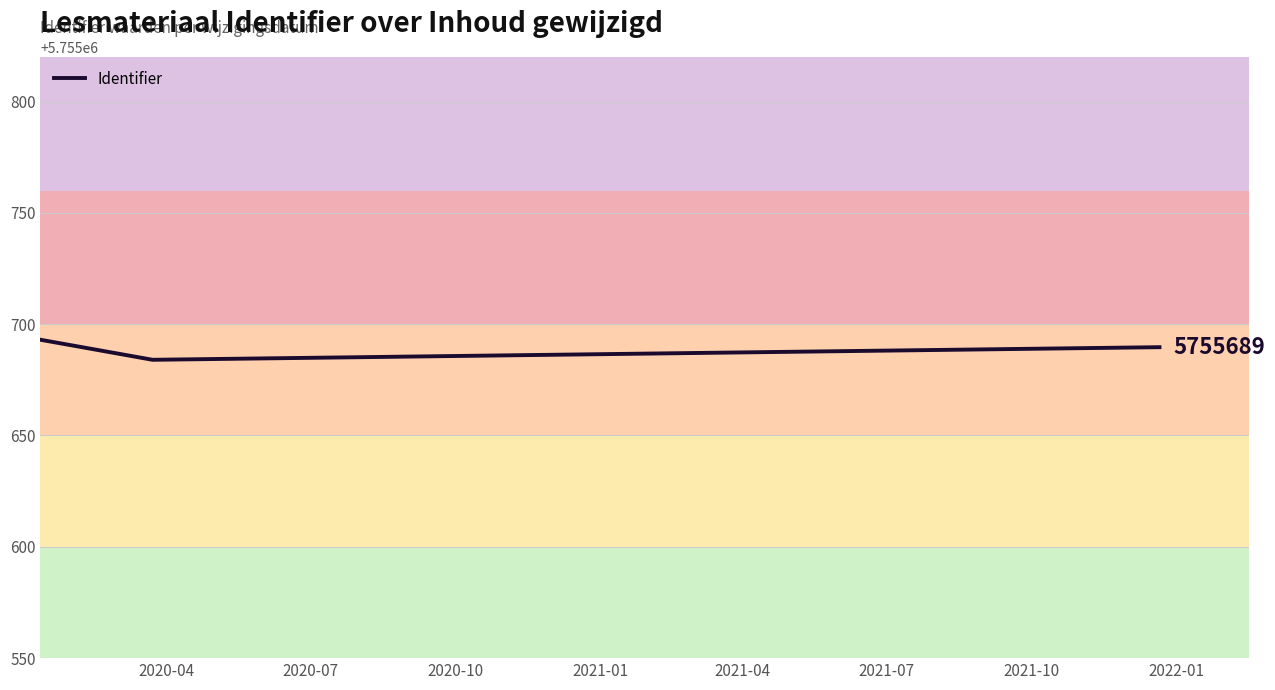

What is the difference between the second highest and minimum values?

5.7